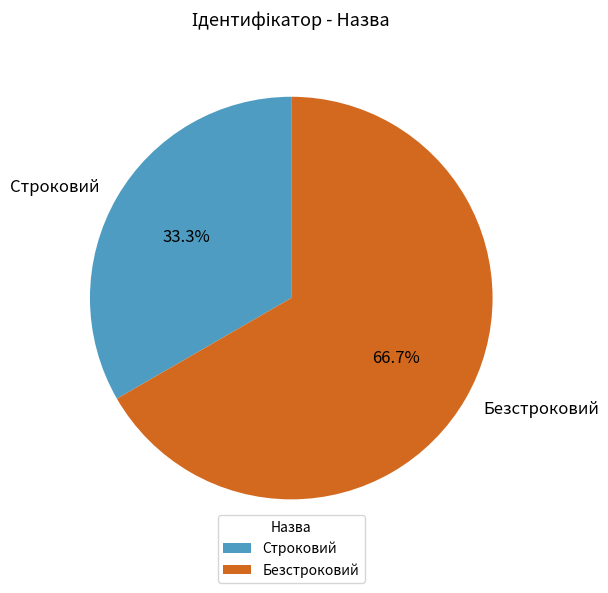

What percentage is the Строковий slice, to the nearest percent?

33%